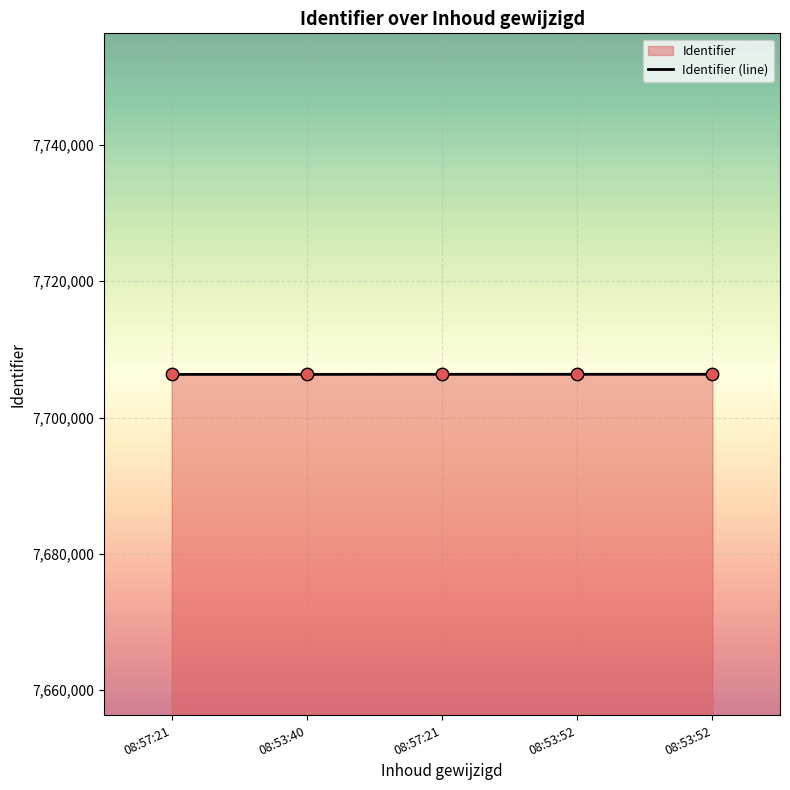

Approximately how many times larger is the value at 08:57:21 compared to 08:53:40?

1.0